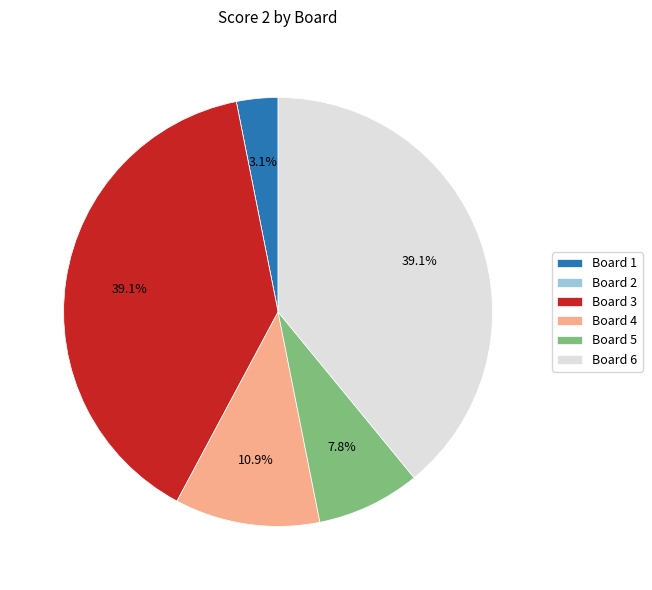

Which has a higher value, Board 1 or Board 4?

Board 4